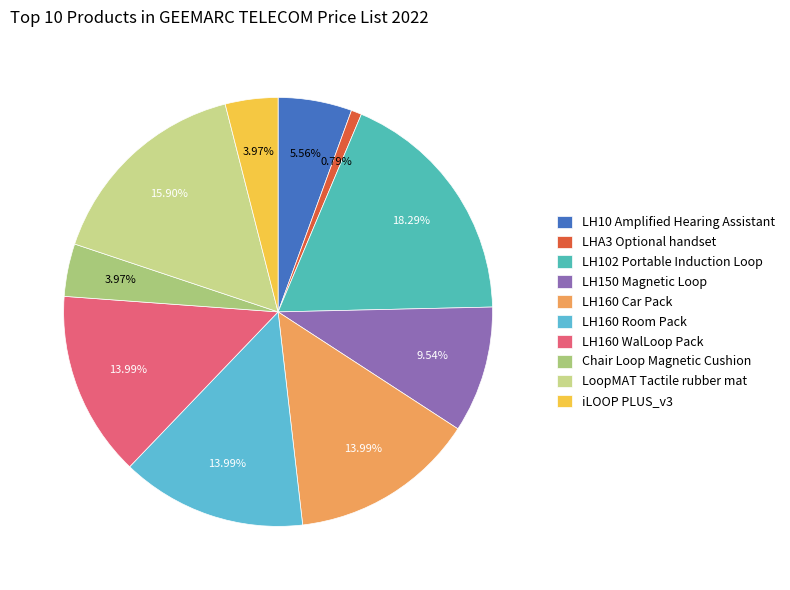

Approximately how many times larger is the value at iLOOP PLUS_v3 compared to LH10 Amplified Hearing Assistant?

0.7